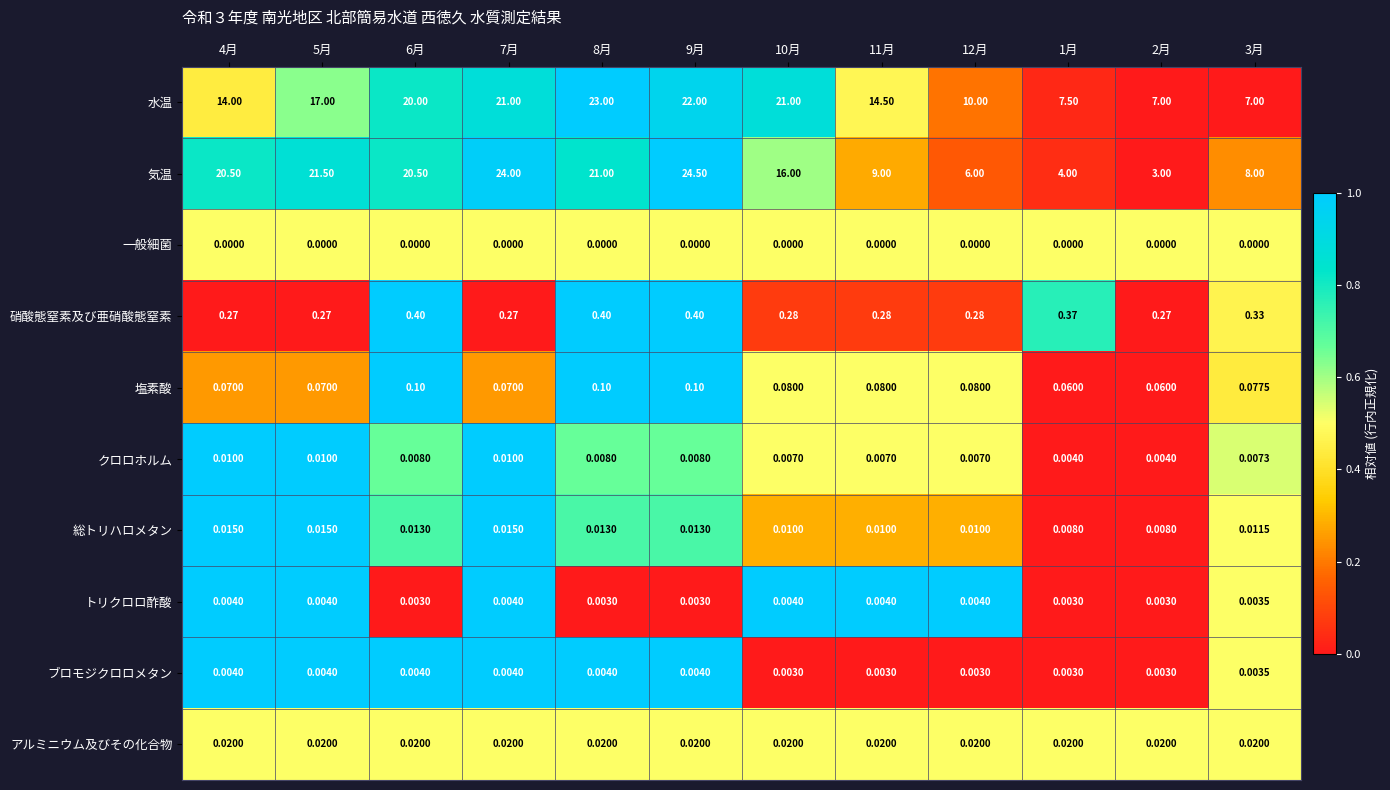

Which series has the largest total across all categories?

水温